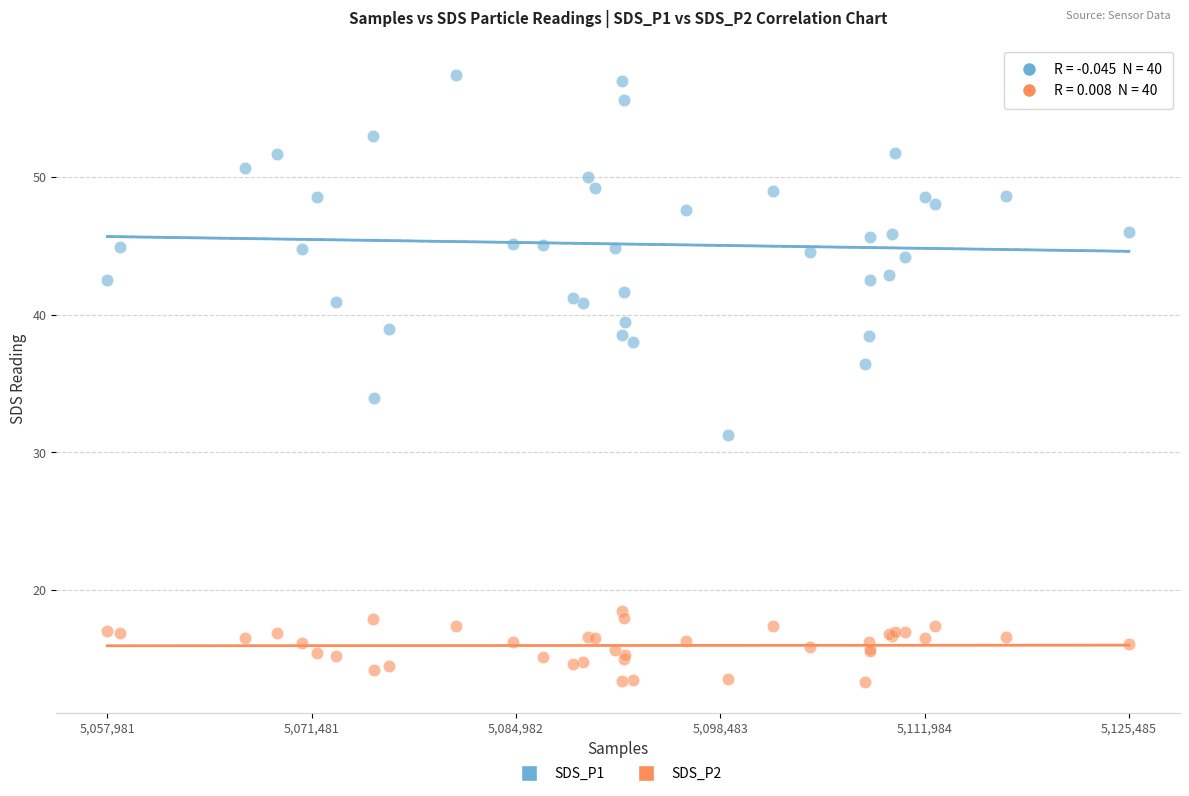

Which series reaches the minimum Y coordinate?

SDS_P2